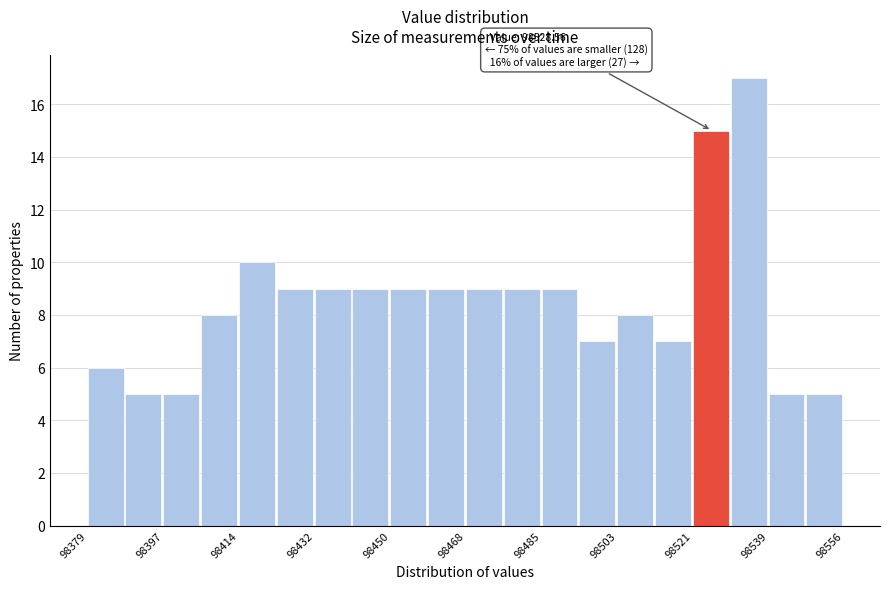

Over which range of the x-axis is the bar tallest?

98530 to 98538